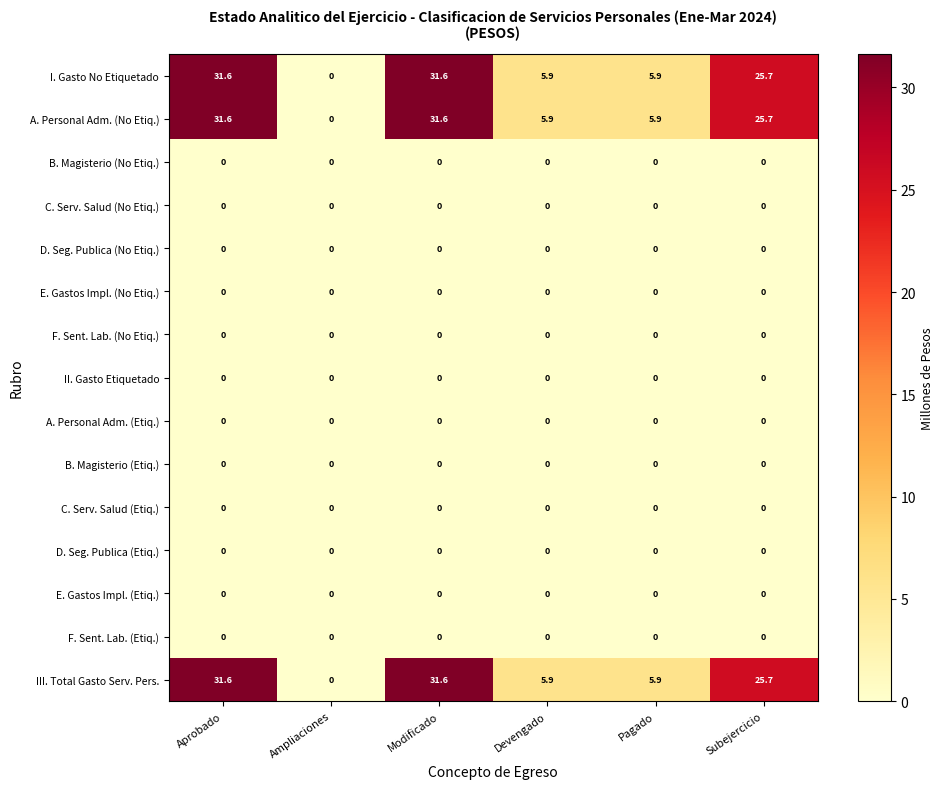

What is the spread (max minus min) of values at Pagado?

5.9